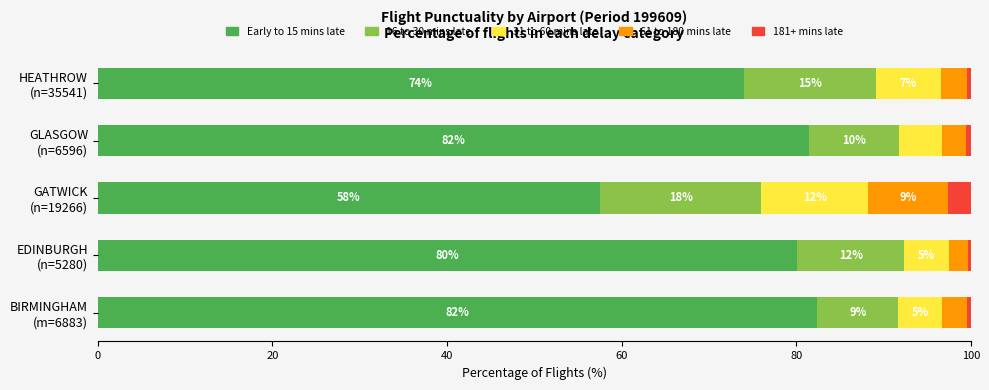

What are all the series names shown in the legend?

Early to 15 mins late, 16 to 30 mins late, 31 to 60 mins late, 61 to 180 mins late, 181+ mins late